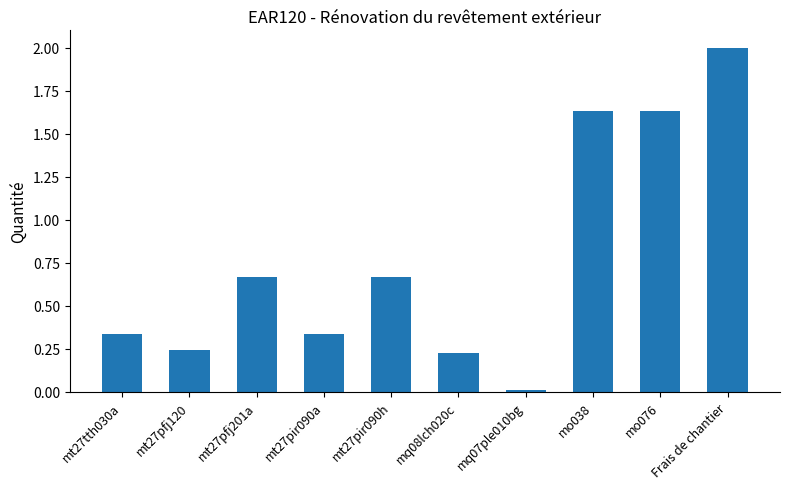

What is the sum of all values?

7.7